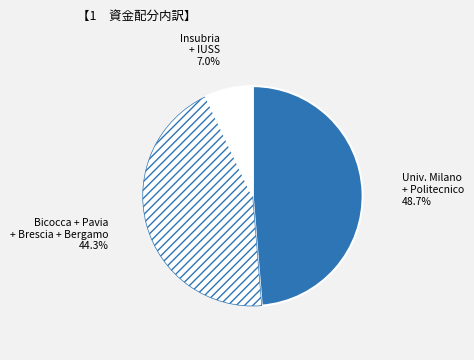

What is the smallest slice in the pie chart?

Insubria + IUSS